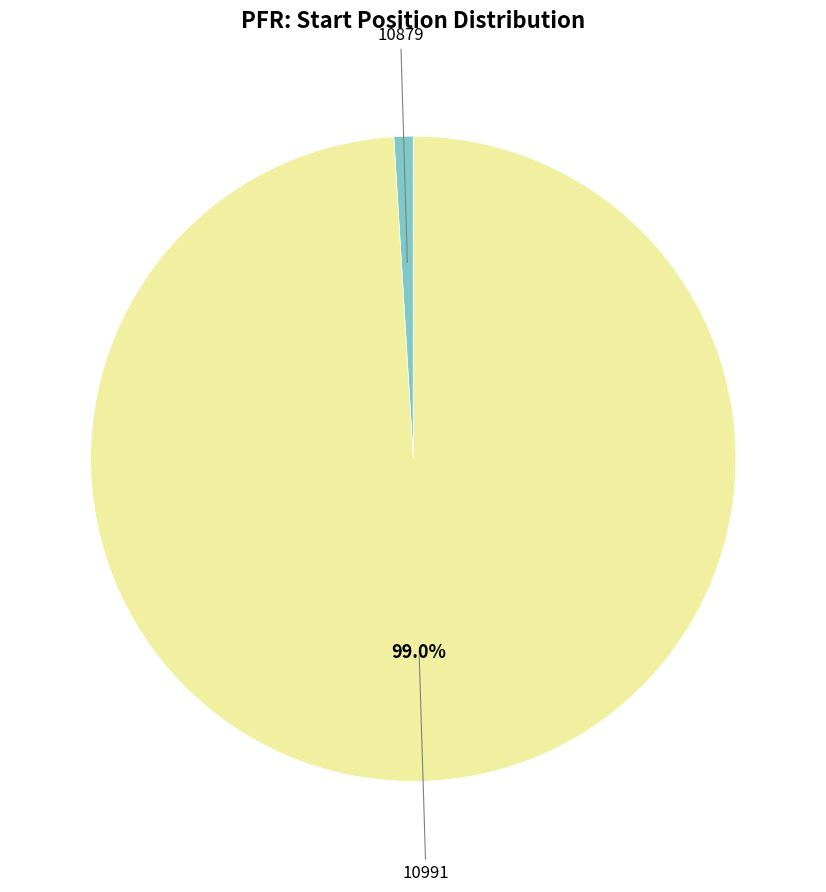

To the nearest percent, what is the difference between the largest and smallest slice percentages?

98%